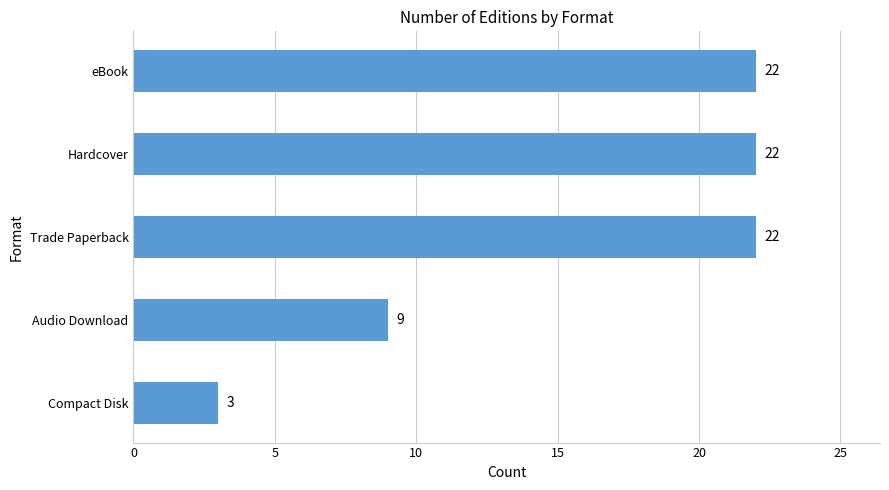

What is the maximum value shown in the chart?

22